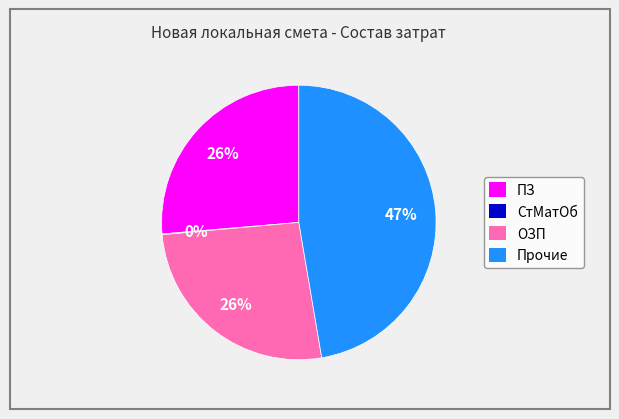

To the nearest percent, what portion does ОЗП represent?

26%